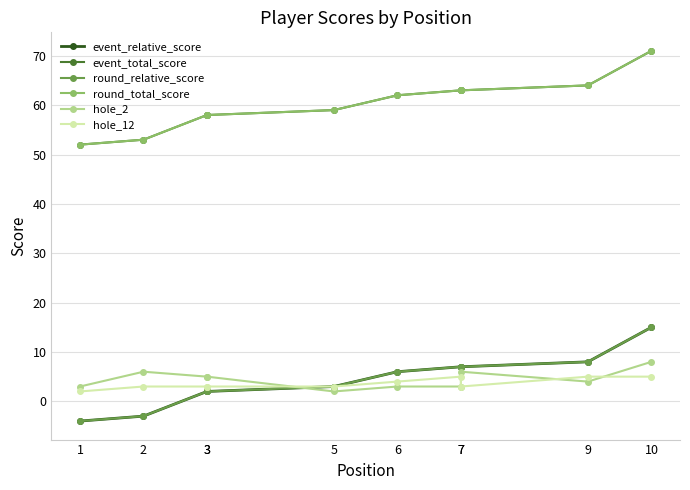

What are all the series names shown in the legend?

event_relative_score, event_total_score, round_relative_score, round_total_score, hole_2, hole_12